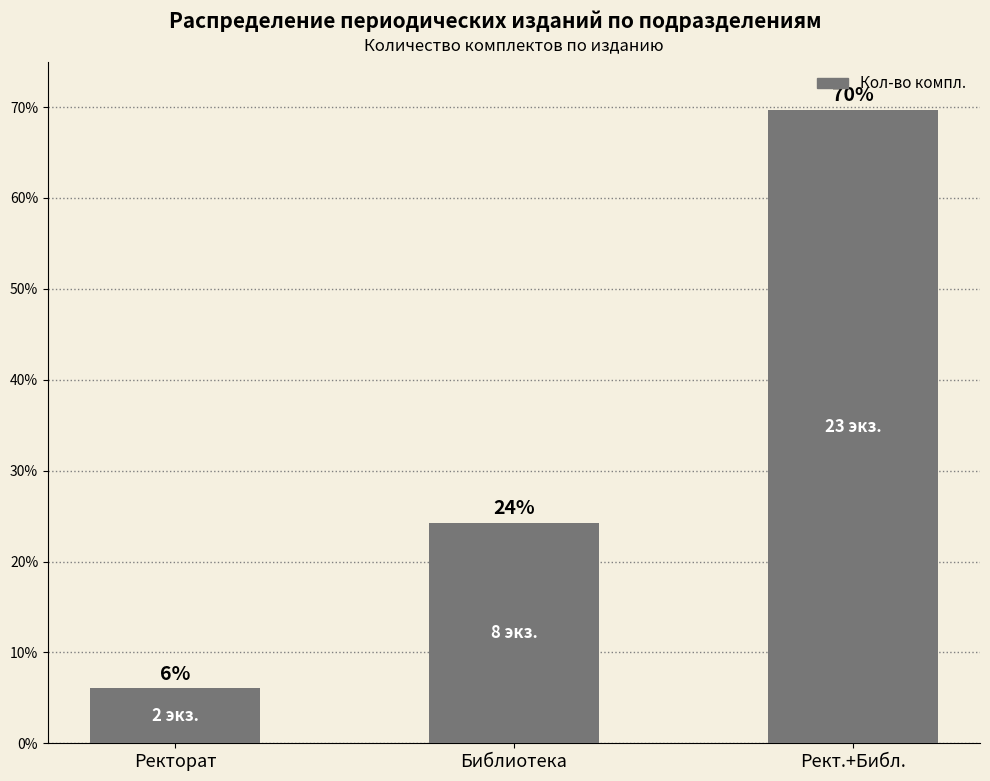

How many bars are there in total?

3